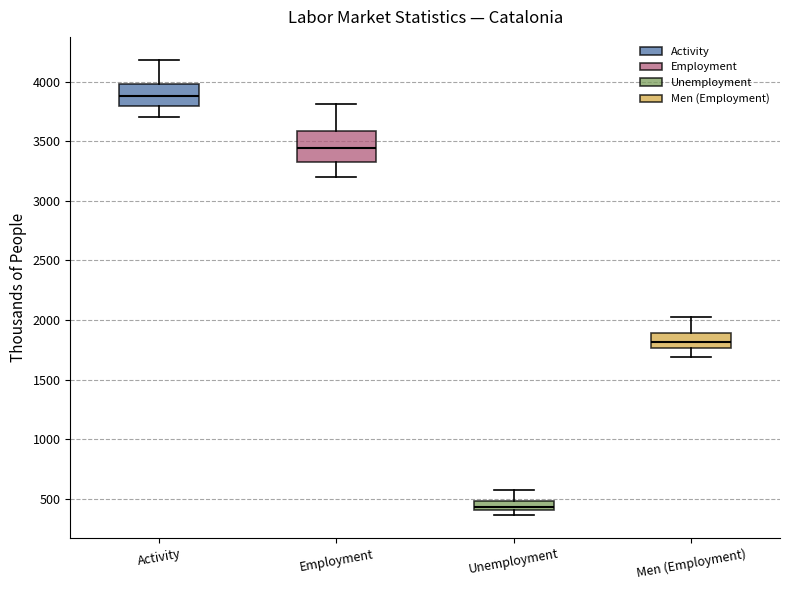

Where does the median line of the box for Unemployment sit on the y-axis? The values are not printed on the chart, so give them approximately, as read against the axis.

450